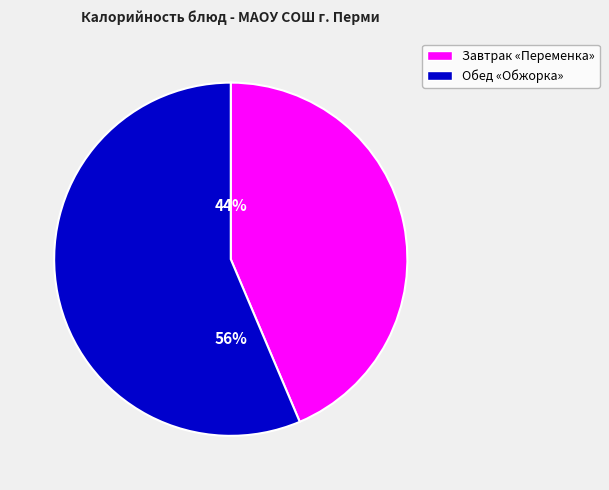

To the nearest percent, what is the average slice percentage?

50%